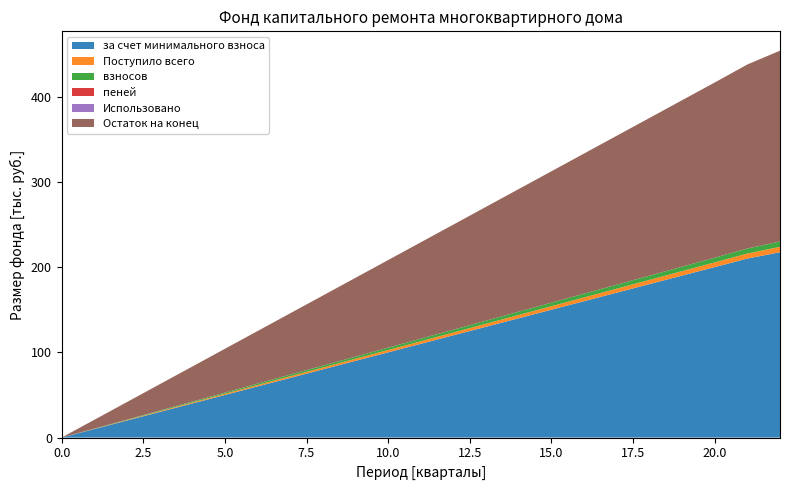

Reading right to left, transcribe all the data shown in this chart.

за счет минимального взноса: 217.4	210.0	200.0	190.0	180.0	170.0	160.0	150.0	140.0	130.0	120.0	110.0	100.0	90.0	80.0	70.0	60.0	50.0	40.0	30.0	20.0	10.0	0.0
Поступило всего: 6.3	5.9	5.5	5.2	5.0	4.7	4.4	4.1	3.9	3.6	3.3	3.0	2.8	2.5	2.2	1.9	1.6	1.4	1.1	0.8	0.6	0.3	0.0
взносов: 6.3	5.9	5.5	5.2	5.0	4.7	4.4	4.1	3.9	3.6	3.3	3.0	2.8	2.5	2.2	1.9	1.6	1.4	1.1	0.8	0.6	0.3	0.0
пеней: 0.0	0.0	0.0	0.0	0.0	0.0	0.0	0.0	0.0	0.0	0.0	0.0	0.0	0.0	0.0	0.0	0.0	0.0	0.0	0.0	0.0	0.0	0.0
Использовано: 0.0	0.0	0.0	0.0	0.0	0.0	0.0	0.0	0.0	0.0	0.0	0.0	0.0	0.0	0.0	0.0	0.0	0.0	0.0	0.0	0.0	0.0	0.0
Остаток на конец: 223.8	215.9	205.5	195.2	184.9	174.7	164.4	154.1	143.8	133.6	123.3	113.0	102.8	92.5	82.2	71.9	61.6	51.4	41.1	30.8	20.6	10.3	0.0